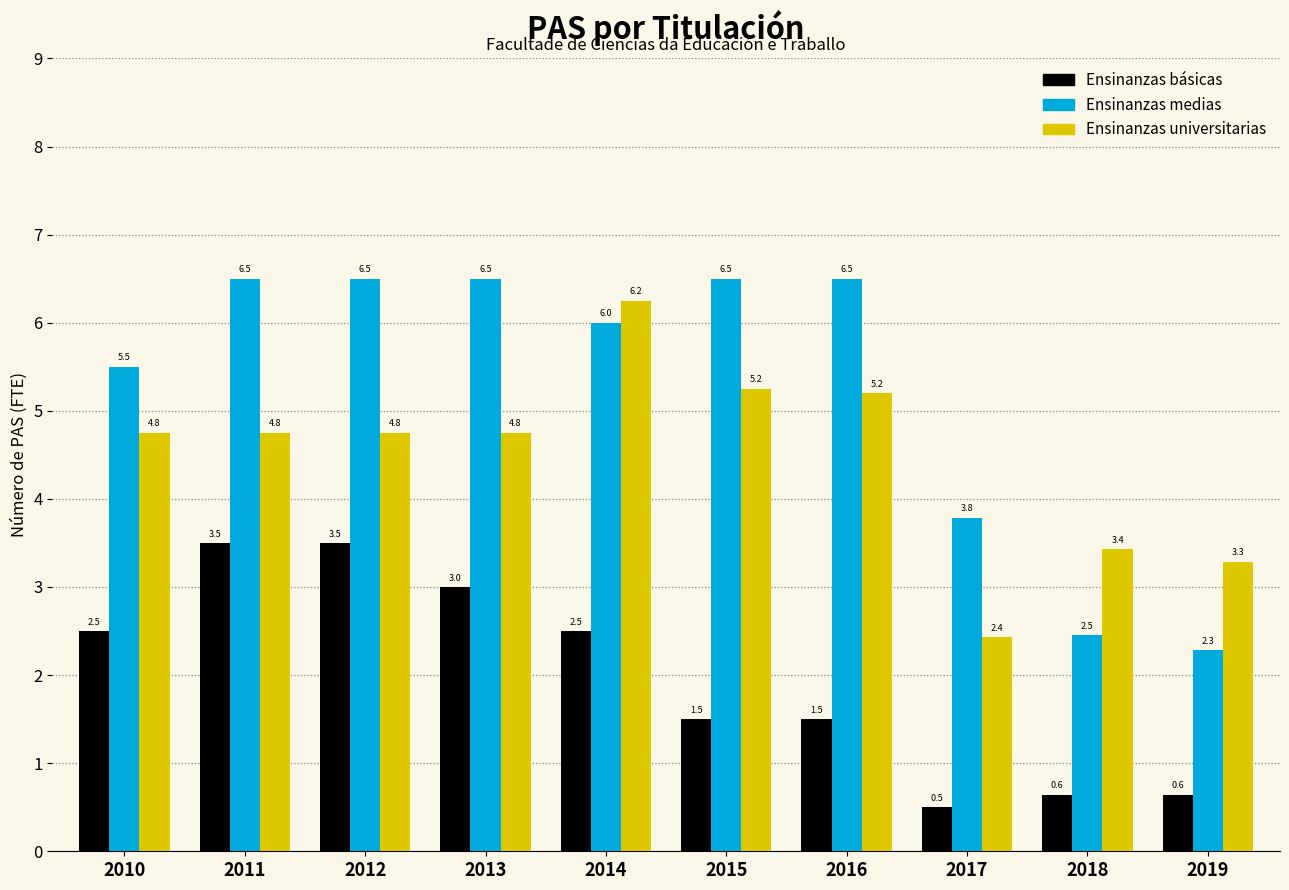

Rank the series by their average value, from highest to lowest.

Ensinanzas medias, Ensinanzas universitarias, Ensinanzas básicas